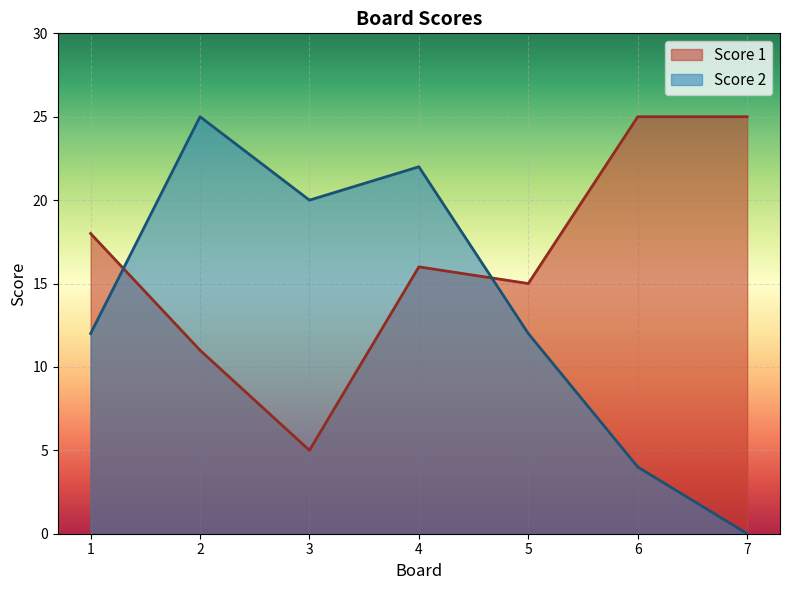

What is the difference between the maximum and minimum values in the Score 2 series?

25